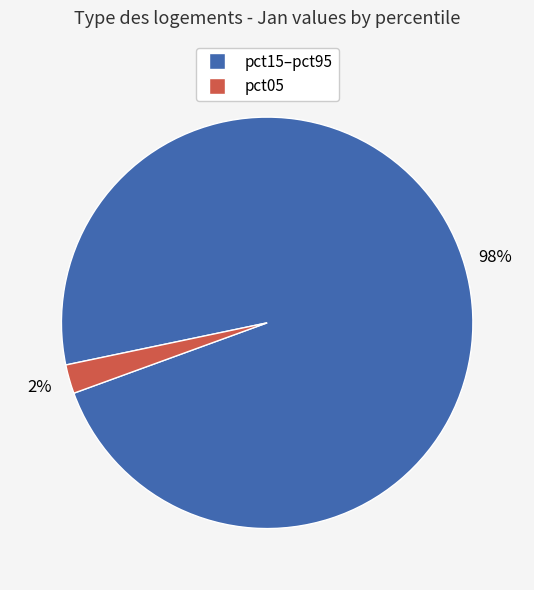

Does pct05 represent more than half of the total?

No